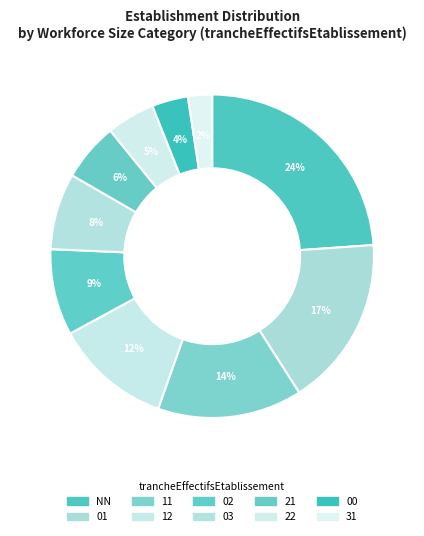

How many slices are in this pie chart?

10